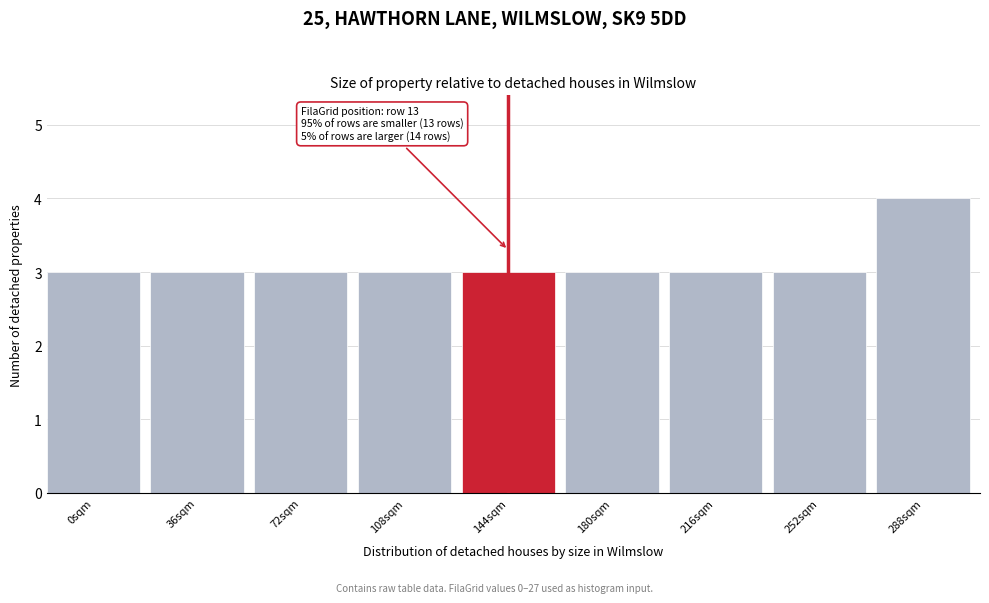

Reading left to right, list all the values displayed in this chart.

0sqm=3	36sqm=3	72sqm=3	108sqm=3	144sqm=3	180sqm=3	216sqm=3	252sqm=3	288sqm=4